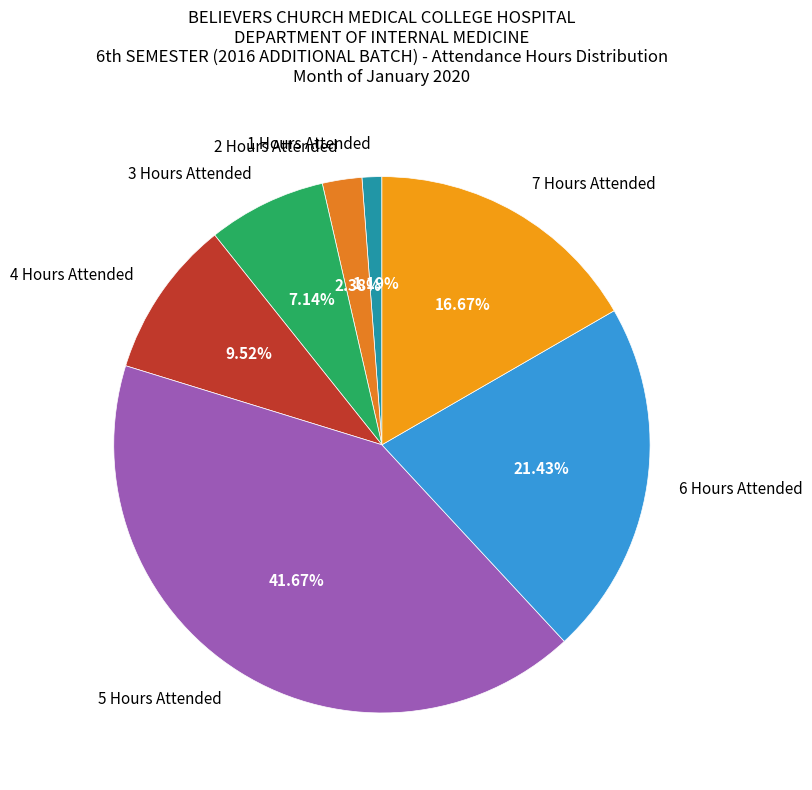

To the nearest percent, what is the average slice percentage?

14%